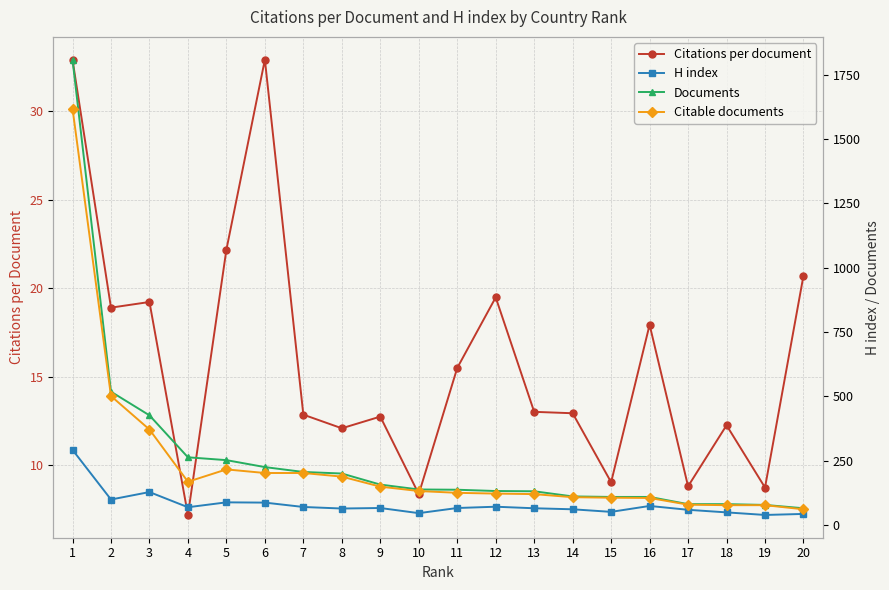

True or false: Documents has more than 1 interior local peaks.

False